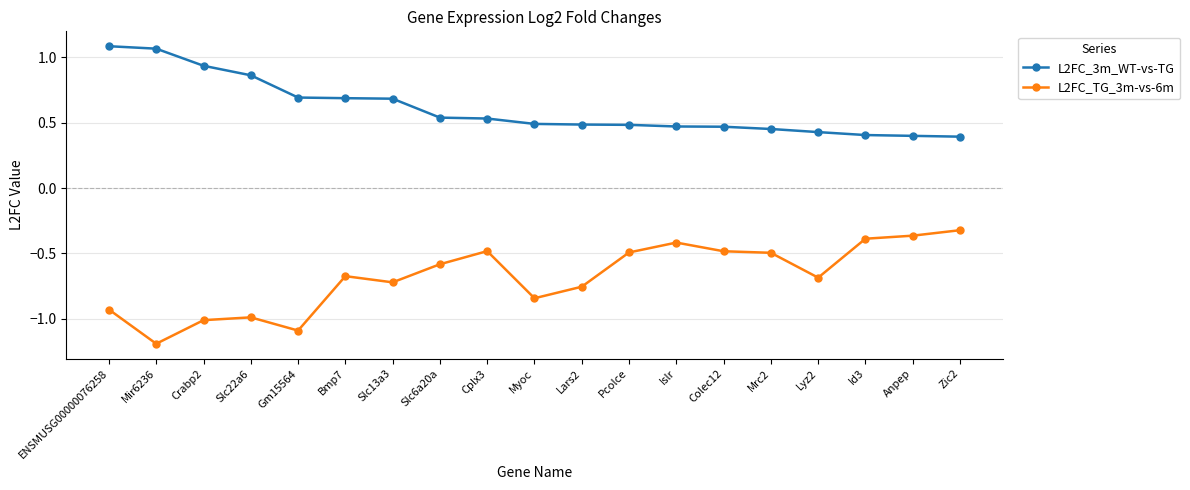

True or false: L2FC_3m_WT-vs-TG has a value of 0.4 at Lyz2.

True